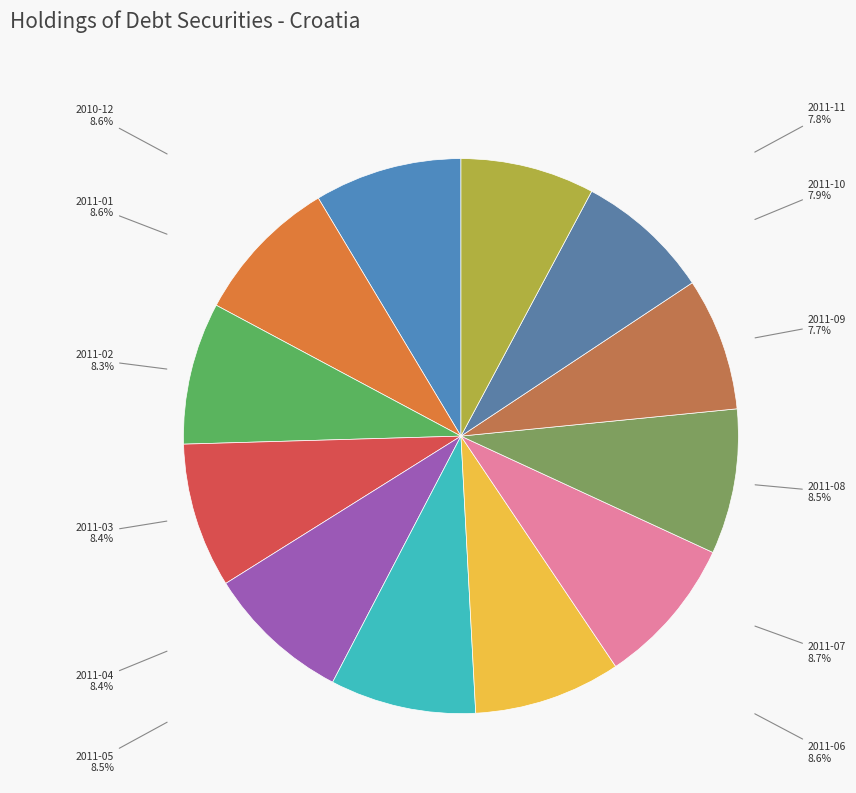

Count the number of slices in the pie.

12